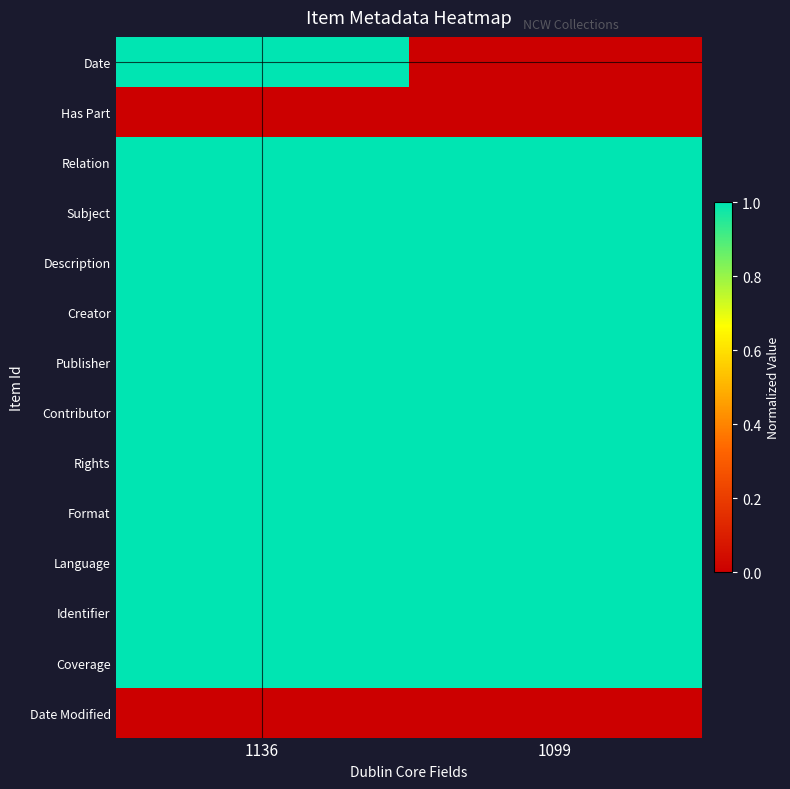

Reading right to left, transcribe all the data shown in this chart.

Date: 1099=0	1136=1
Has Part: 1099=0	1136=0
Relation: 1099=1	1136=1
Subject: 1099=1	1136=1
Description: 1099=1	1136=1
Creator: 1099=1	1136=1
Publisher: 1099=1	1136=1
Contributor: 1099=1	1136=1
Rights: 1099=1	1136=1
Format: 1099=1	1136=1
Language: 1099=1	1136=1
Identifier: 1099=1	1136=1
Coverage: 1099=1	1136=1
Date Modified: 1099=0	1136=0